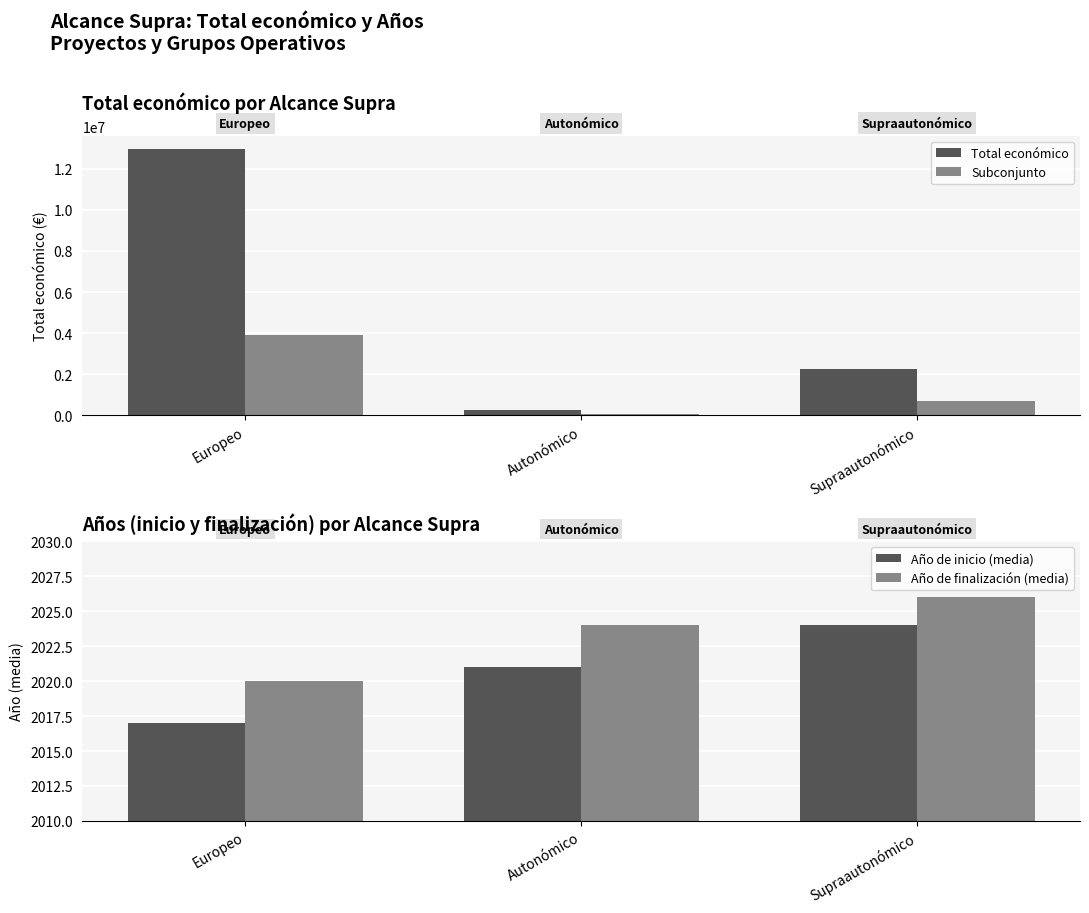

What are all the series names shown in the legend?

Total económico, Subconjunto, Año de inicio (media), Año de finalización (media)